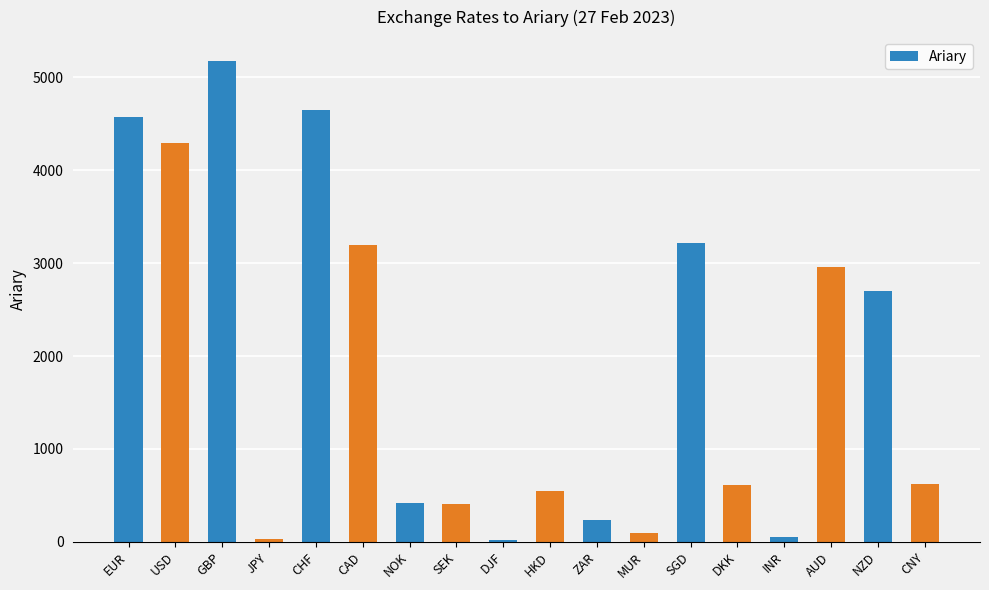

Are the bars horizontal?

No